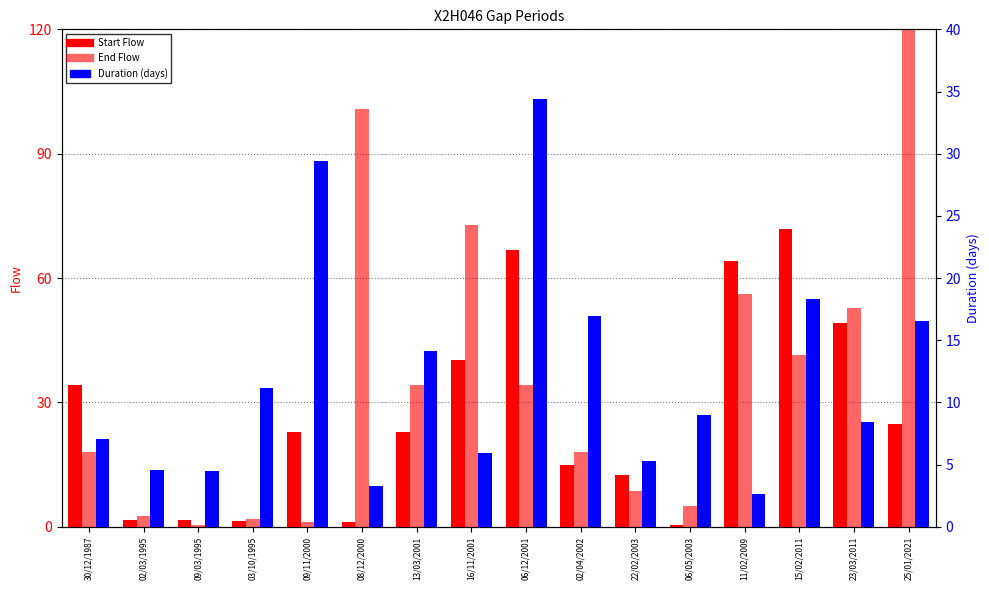

What is the sum of the Duration (days) values at 15/02/2011 and 30/12/1987?

25.4